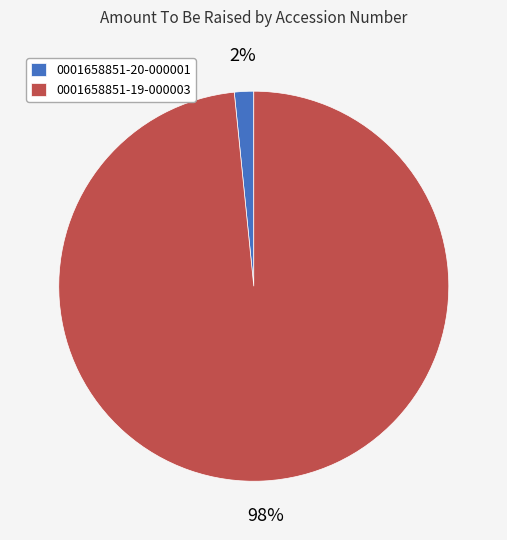

Which has a higher value, 0001658851-20-000001 or 0001658851-19-000003?

0001658851-19-000003